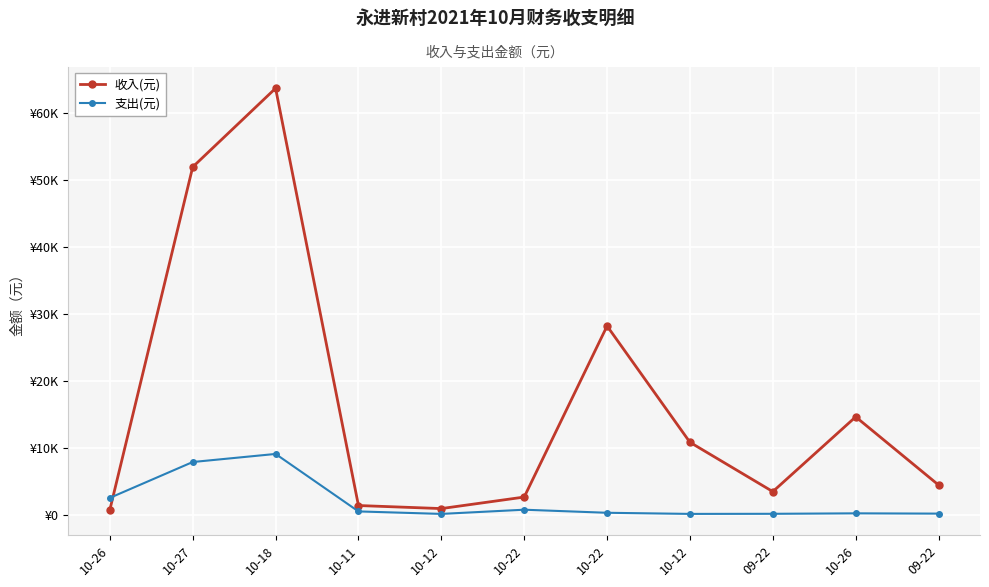

What are all the series names shown in the legend?

收入(元), 支出(元)